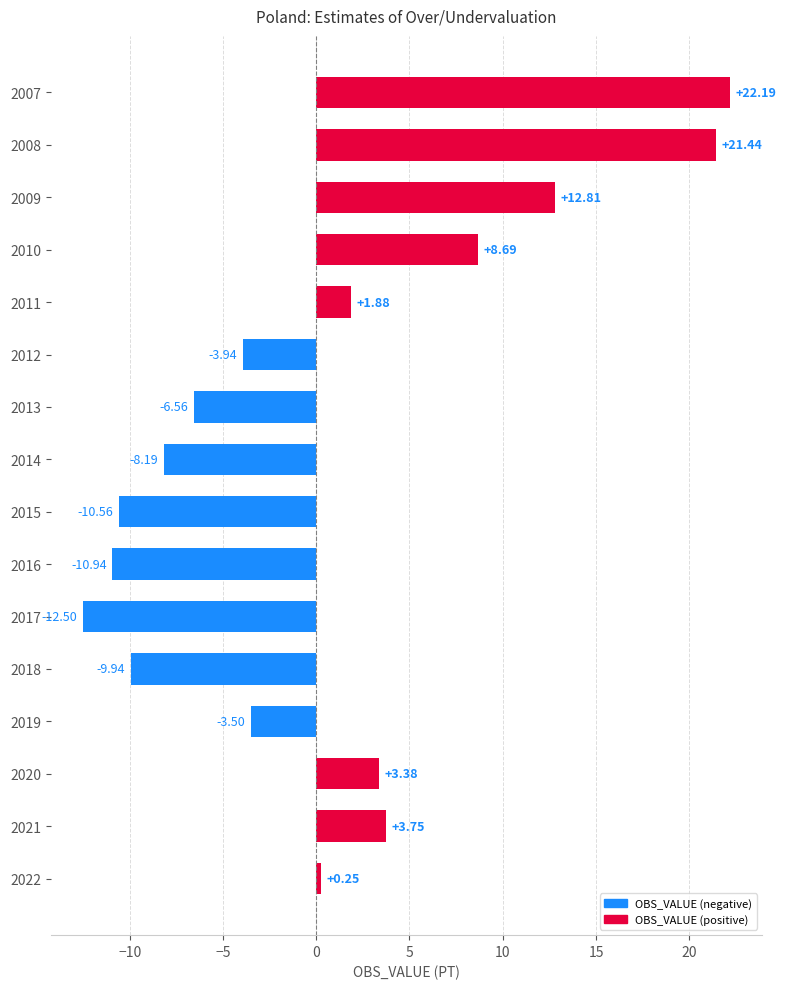

List the labels in order of value, smallest first.

2017, 2016, 2015, 2018, 2014, 2013, 2012, 2019, 2022, 2011, 2020, 2021, 2010, 2009, 2008, 2007